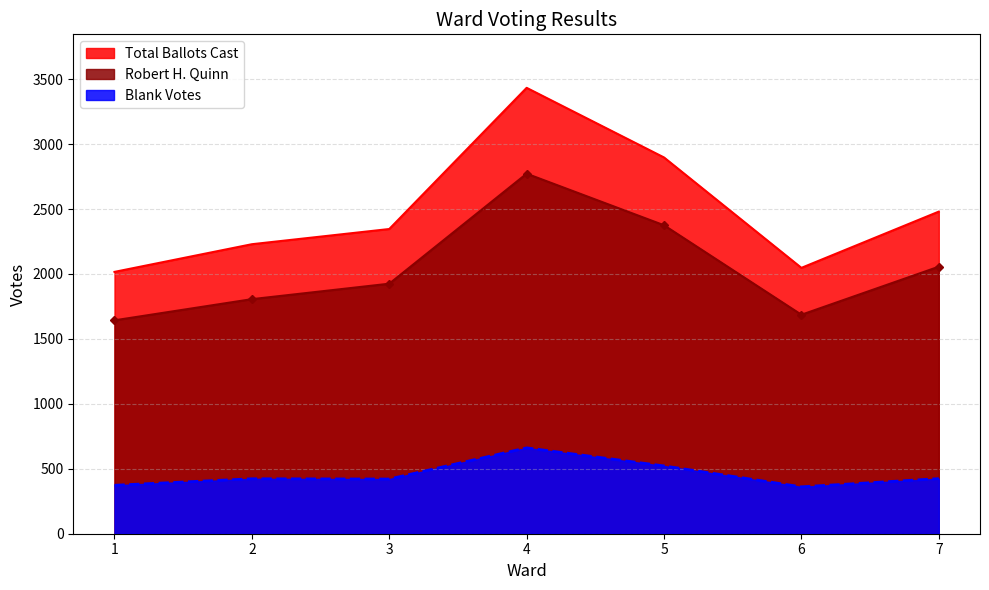

At which label does Blank Votes first exceed 423?

4